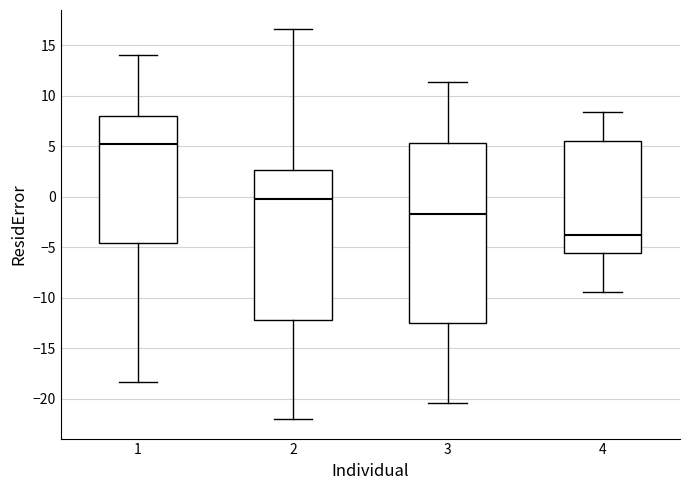

Where is the lower edge of the box at x = 3 on the y-axis? The values are not printed on the chart, so give them approximately, as read against the axis.

-12.5